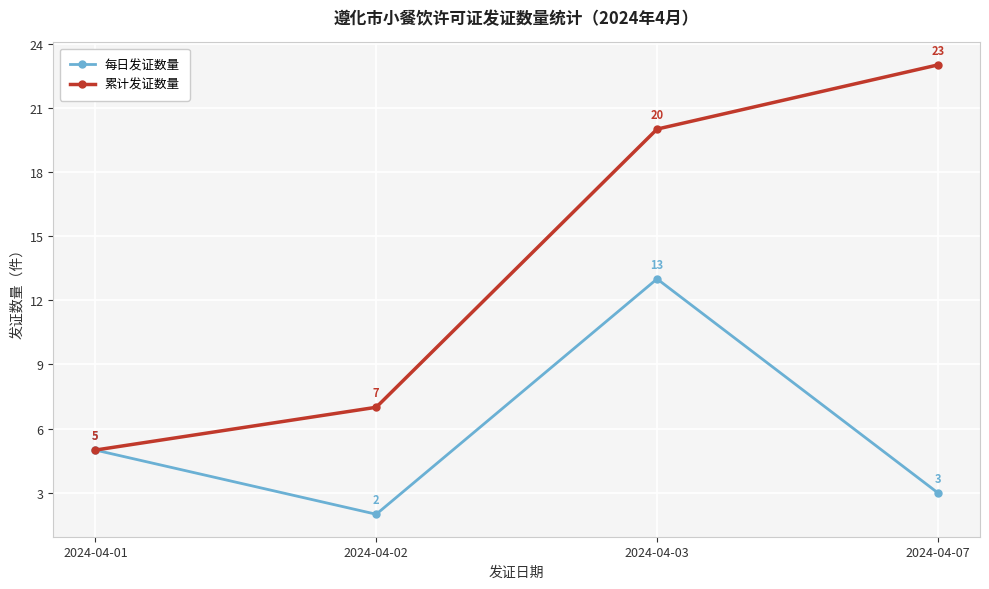

Reading left to right, transcribe all the data shown in this chart.

每日发证数量: 5	2	13	3
累计发证数量: 5	7	20	23